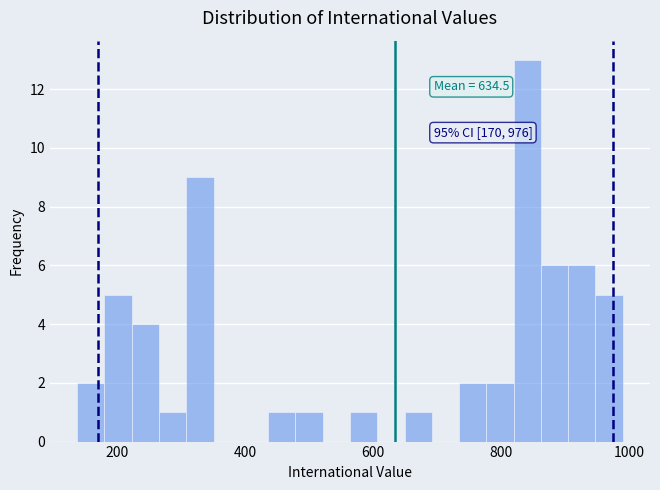

Read against the x-axis, roughly where is the centre of the tallest bar?

840